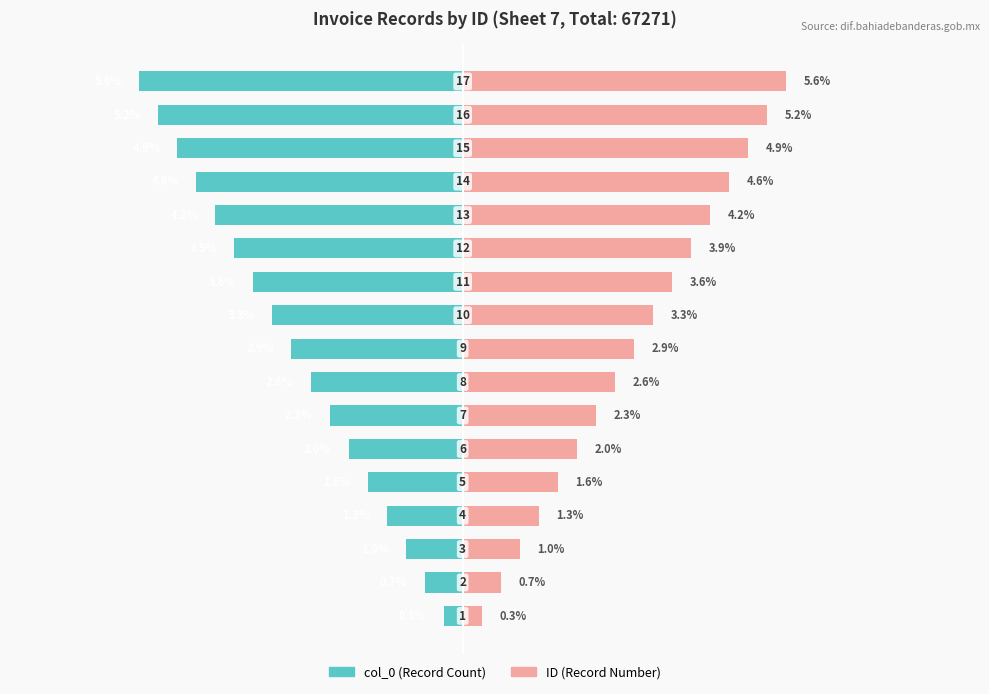

What is the difference between the maximum and minimum values in the ID series?

5.2